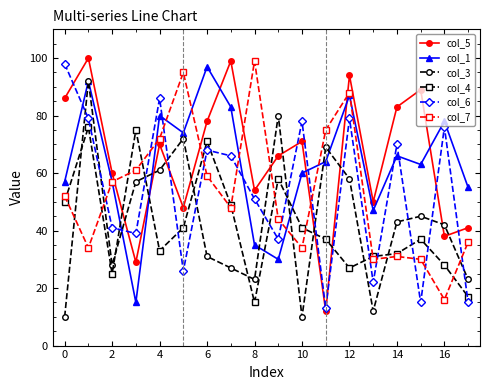

Count the number of categories in the chart.

18